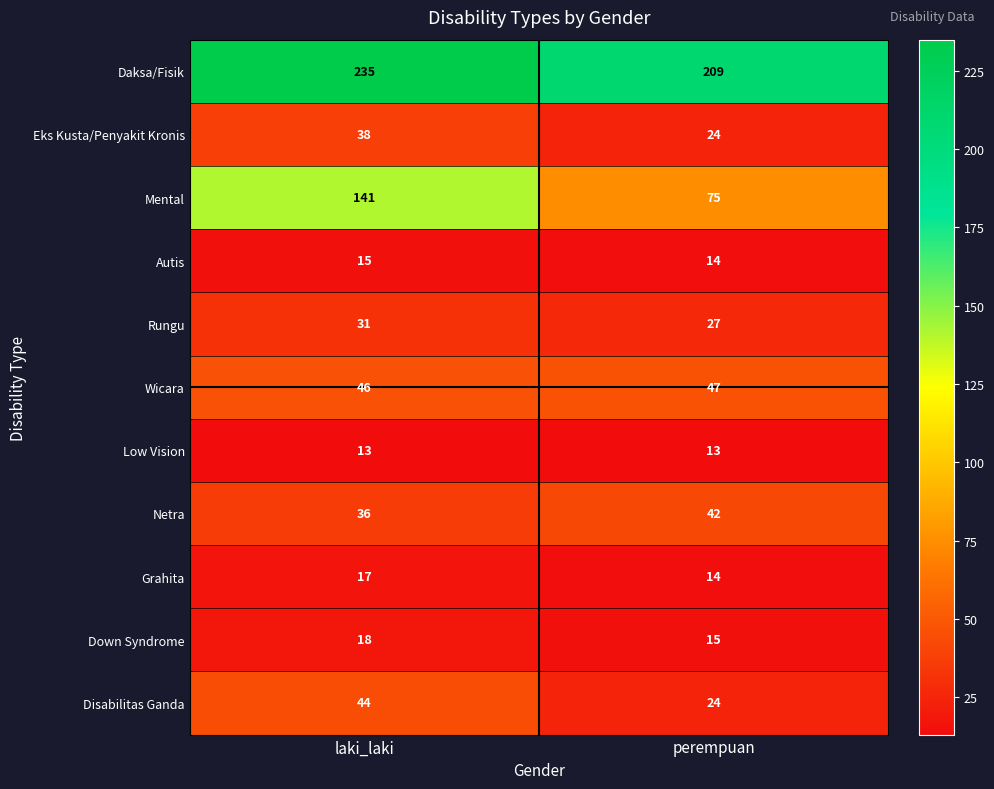

Which label corresponds to the largest value in the chart?

laki_laki